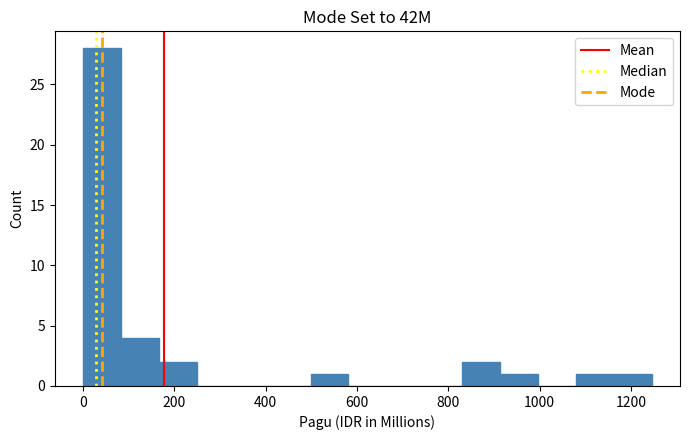

Reading left to right, list every bar in this chart as the range it spans on the x-axis followed by its height. Neither the bar edges nor the heights are printed on the chart, so give them approximately, as read against the axes.

0 to 80: 28
80 to 160: 4
160 to 240: 2
240 to 340: 0
340 to 420: 0
420 to 500: 0
500 to 580: 1
580 to 660: 0
660 to 740: 0
740 to 840: 0
840 to 920: 2
920 to 1000: 1
1000 to 1080: 0
1080 to 1160: 1
1160 to 1240: 1